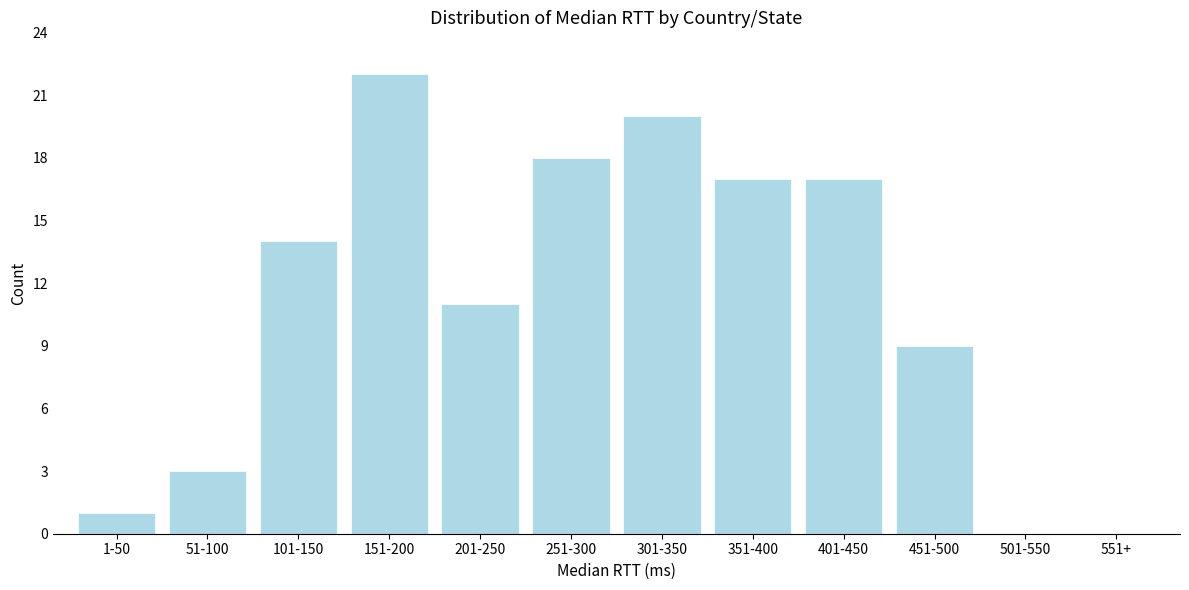

Reading left to right, list all the values displayed in this chart.

1-50=1	51-100=3	101-150=14	151-200=22	201-250=11	251-300=18	301-350=20	351-400=17	401-450=17	451-500=9	501-550=0	551+=0